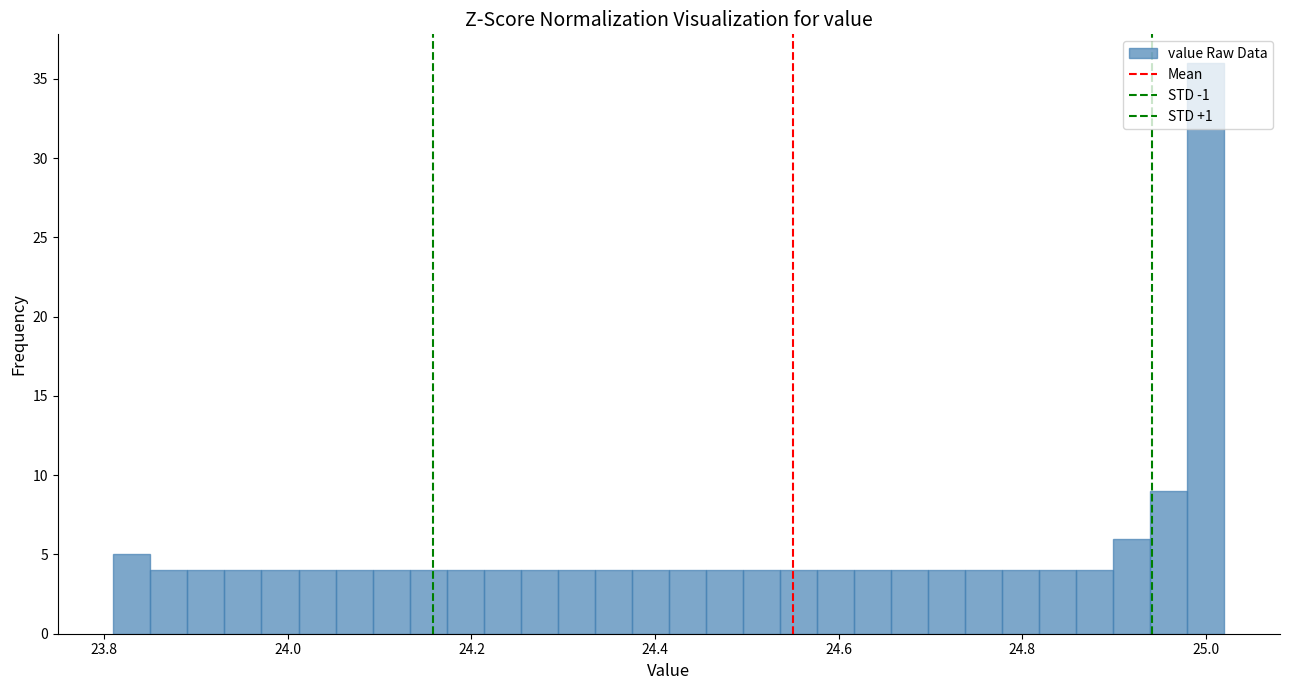

Read against the x-axis, roughly where is the centre of the tallest bar?

25.00